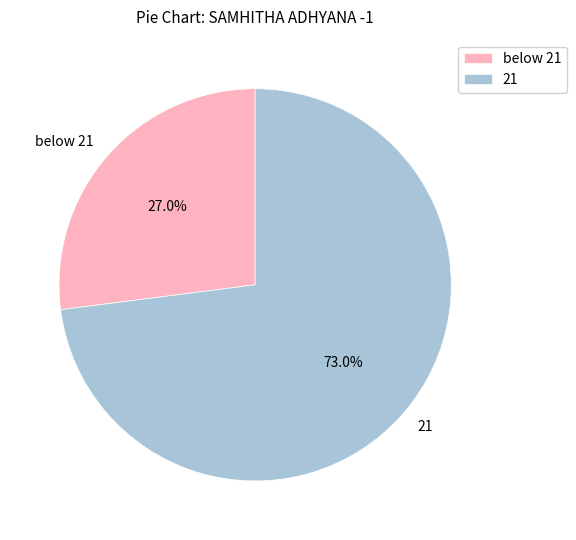

Rank the categories by value from lowest to highest.

below 21, 21